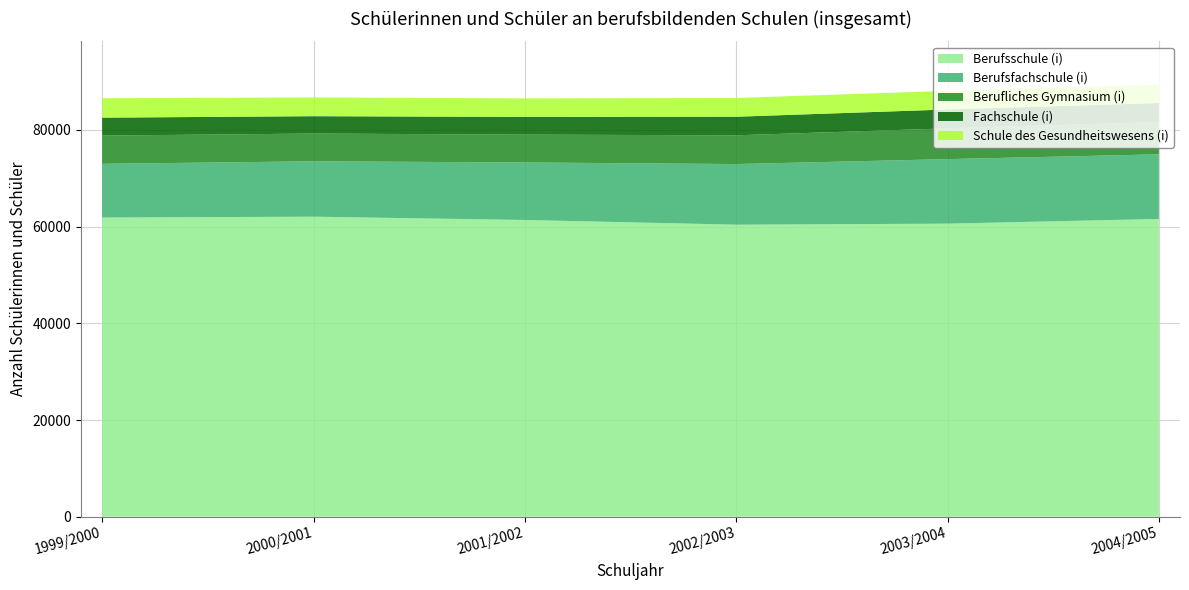

True or false: Berufsschule (i) and Schule des Gesundheitswesens (i) cross at least once.

False